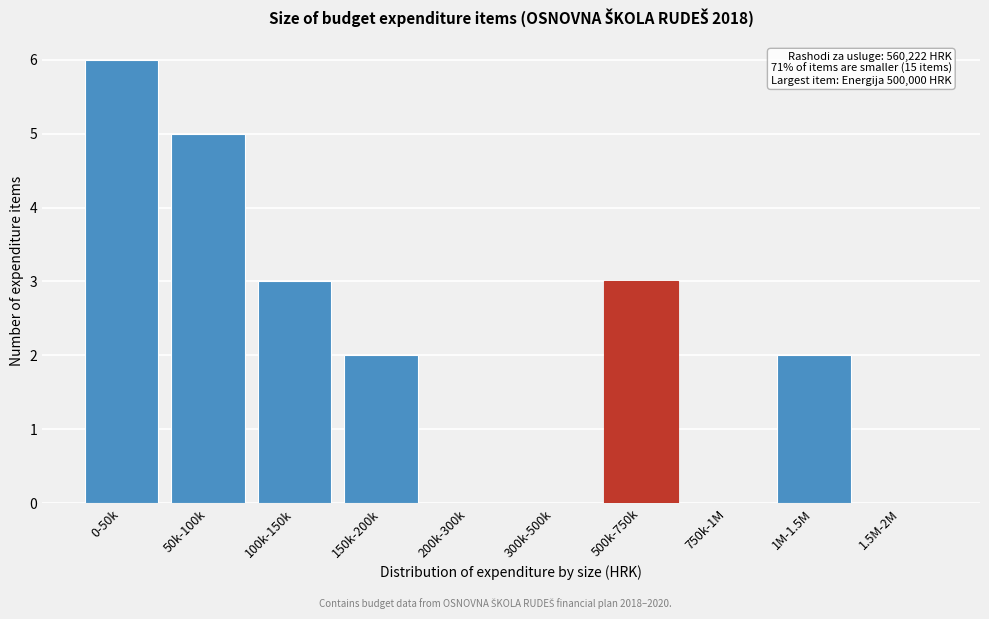

Reading left to right, what are all the values shown in this chart?

0-50k=6	50k-100k=5	100k-150k=3	150k-200k=2	200k-300k=0	300k-500k=0	500k-750k=3	750k-1M=0	1M-1.5M=2	1.5M-2M=0